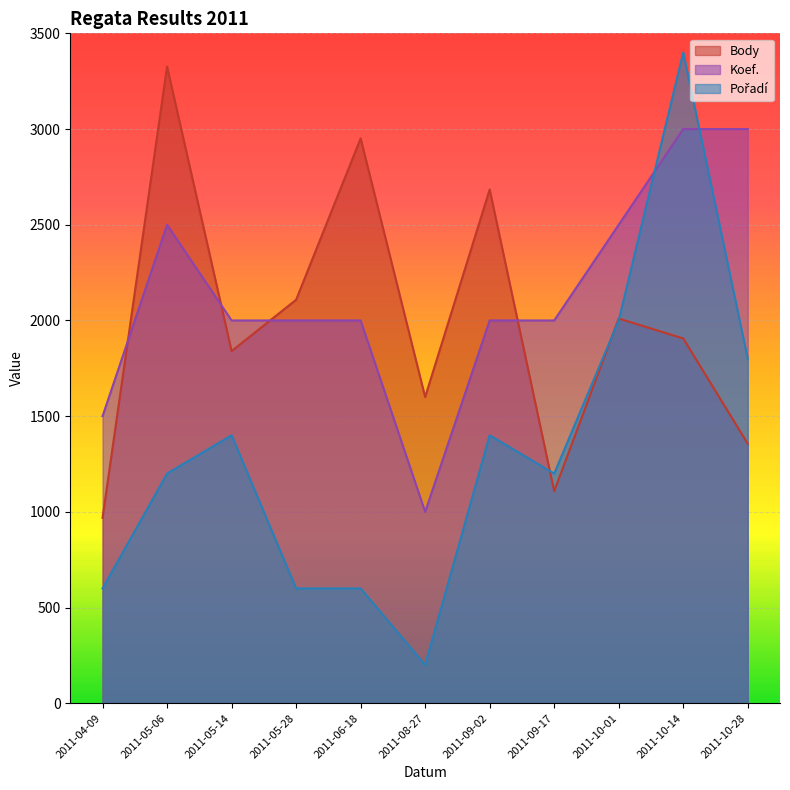

How many values in the Koef. series exceed 2000?

4